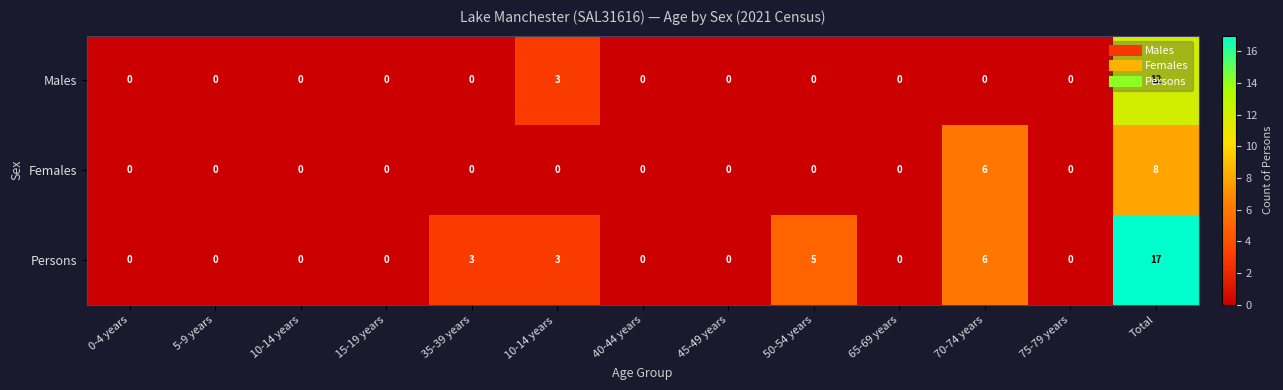

Which series changed the most between 35-39 years and Total?

Persons